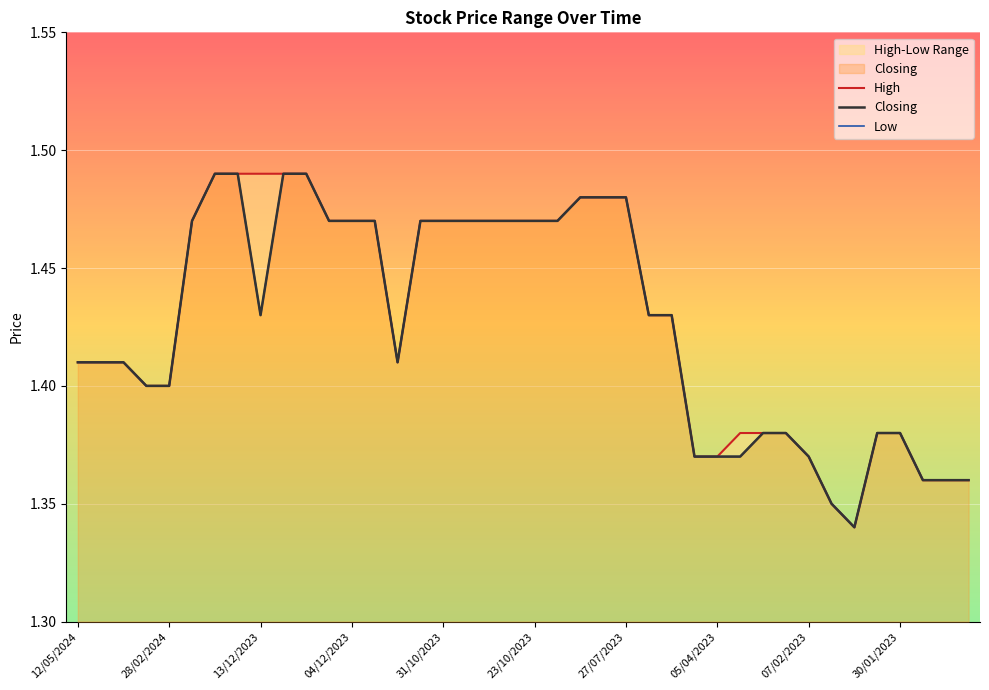

What is the difference between the High values at 19 and 30?

0.1